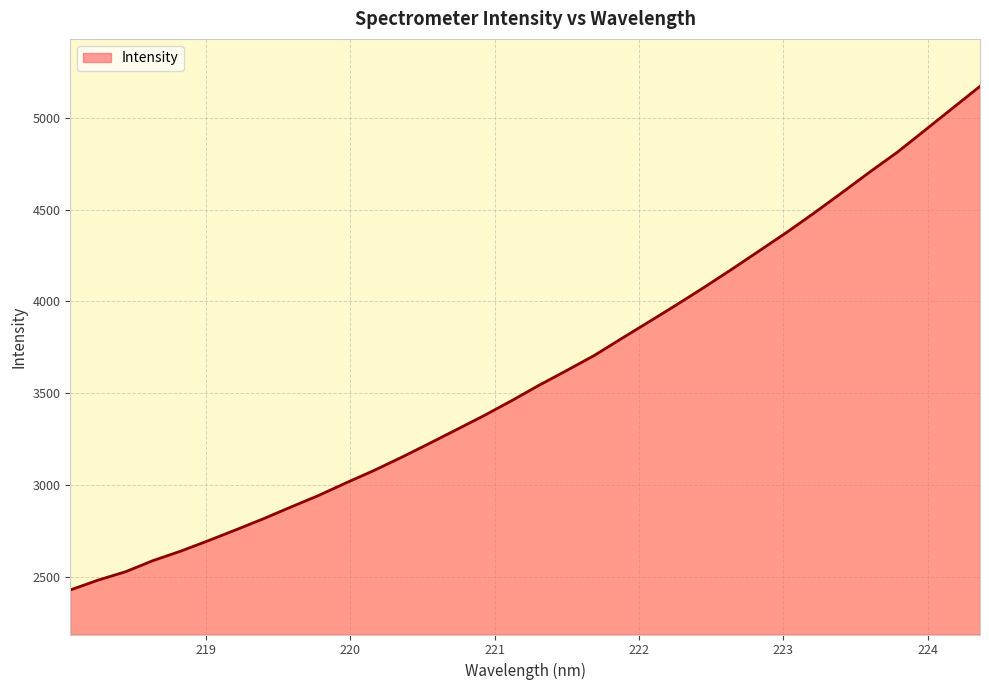

What is the minimum value shown in the chart?

2426.7